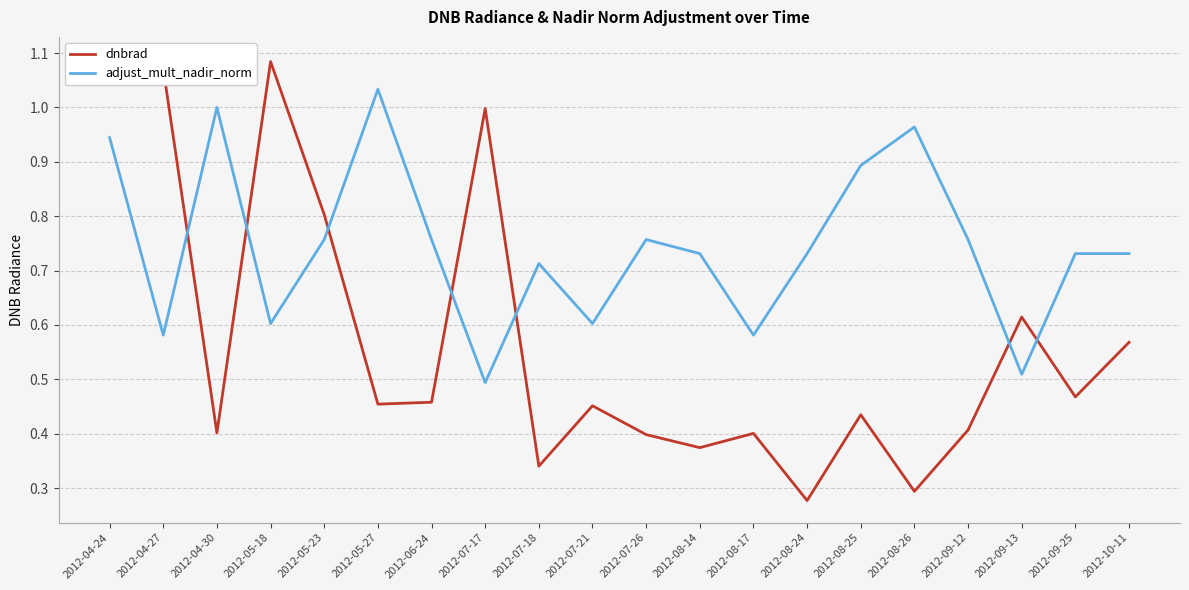

Is it true that dnbrad equals 1.1 at 2012-04-27?

True